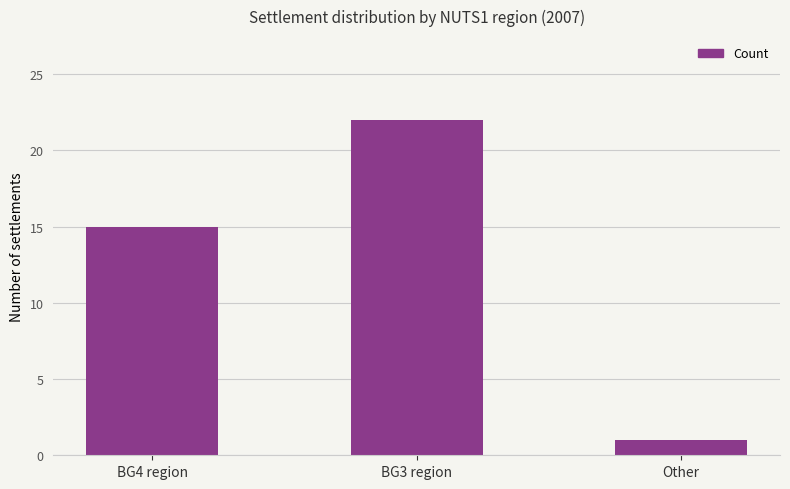

How many values are between 1 and 22?

3